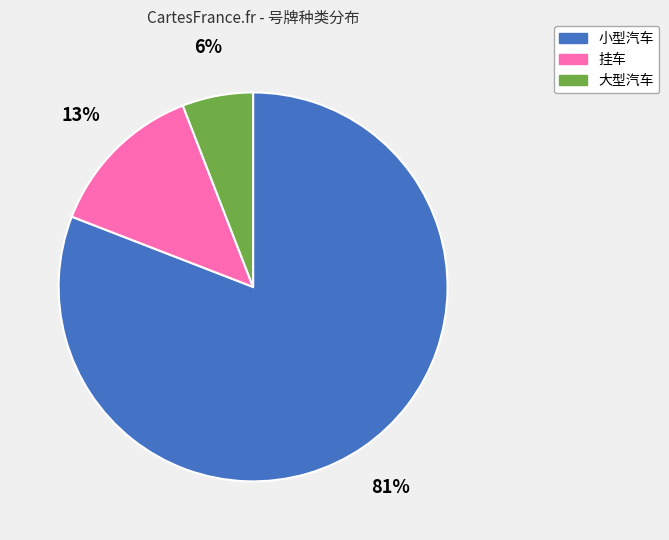

How many slices are in this pie chart?

3